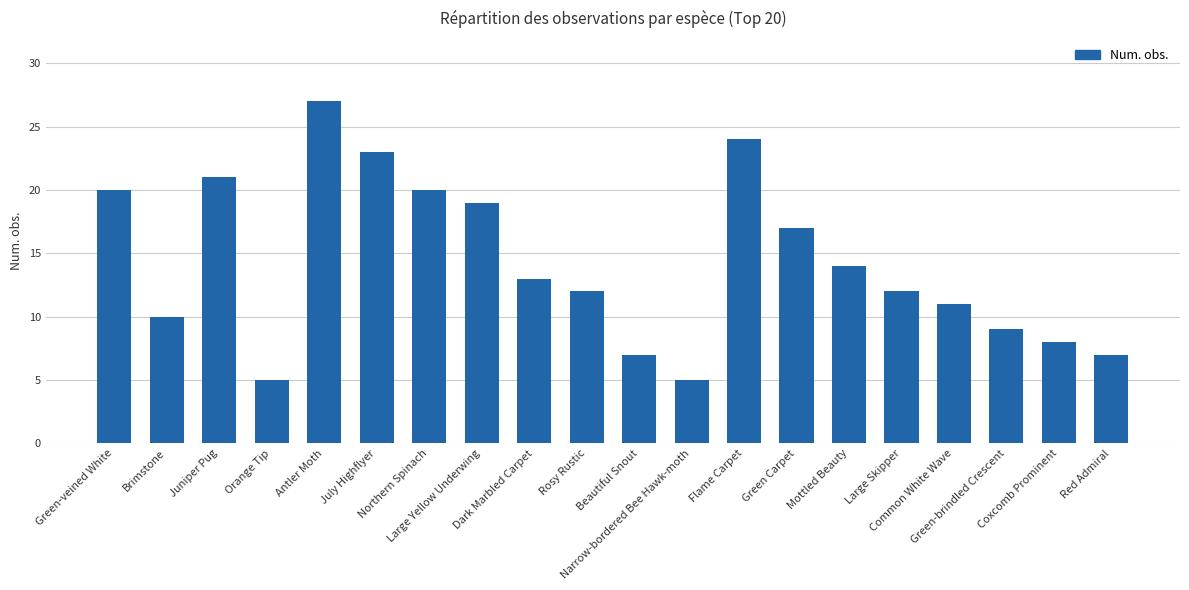

Reading left to right, extract all data points from this chart.

20	10	21	5	27	23	20	19	13	12	7	5	24	17	14	12	11	9	8	7